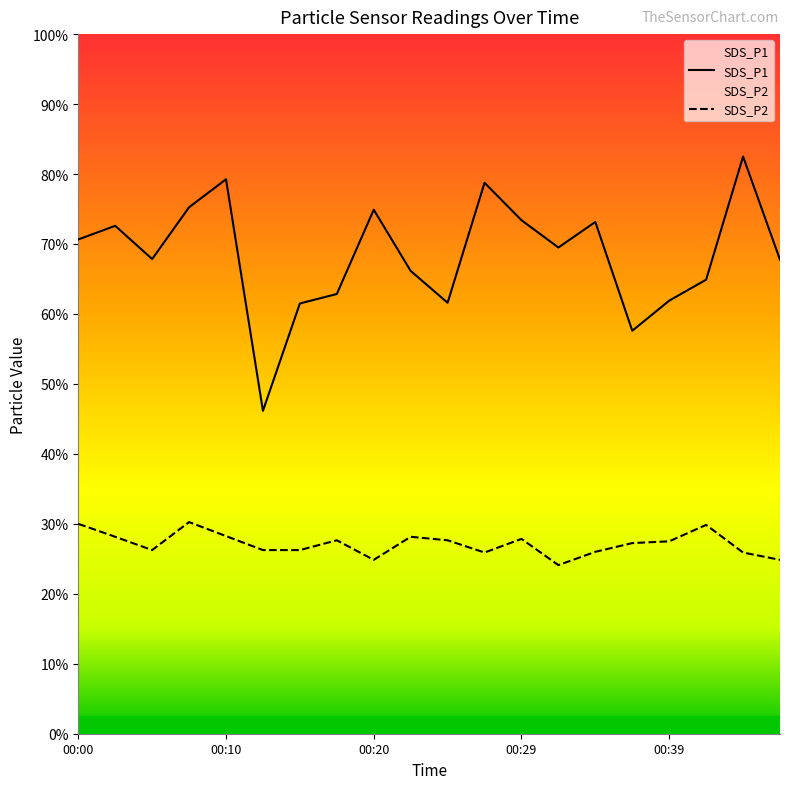

How many lines are shown in the chart?

2